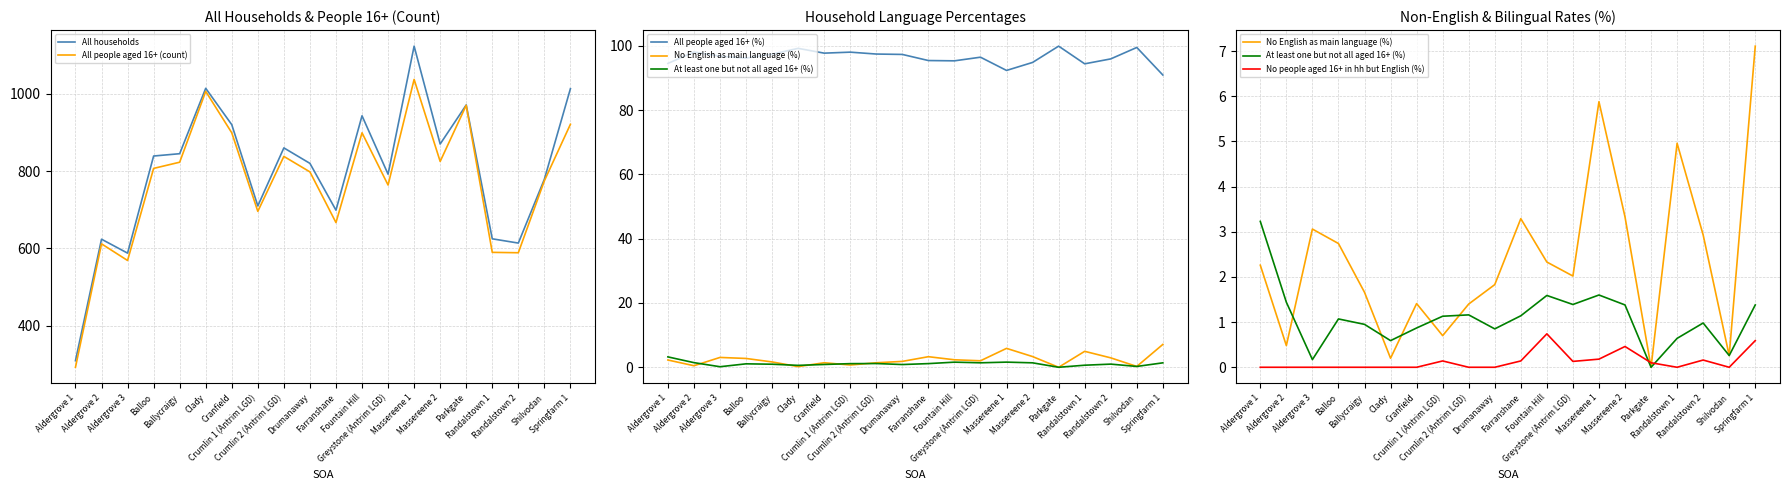

Which label corresponds to the smallest value in the chart?

Parkgate